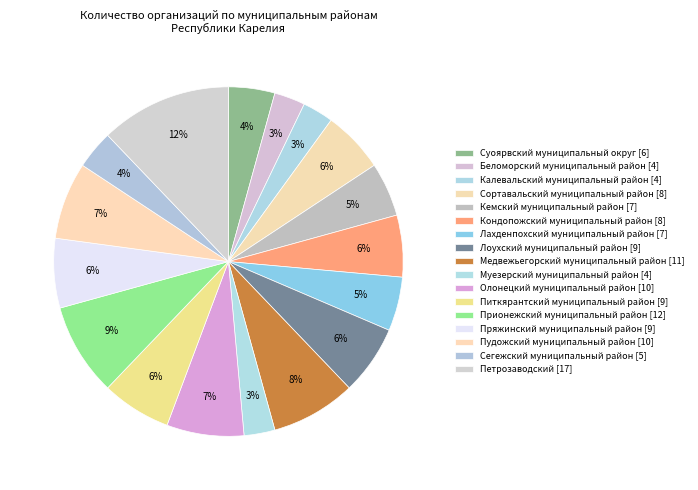

Which has a higher value, Пудожский муниципальный район or Лахденпохский муниципальный район?

Пудожский муниципальный район